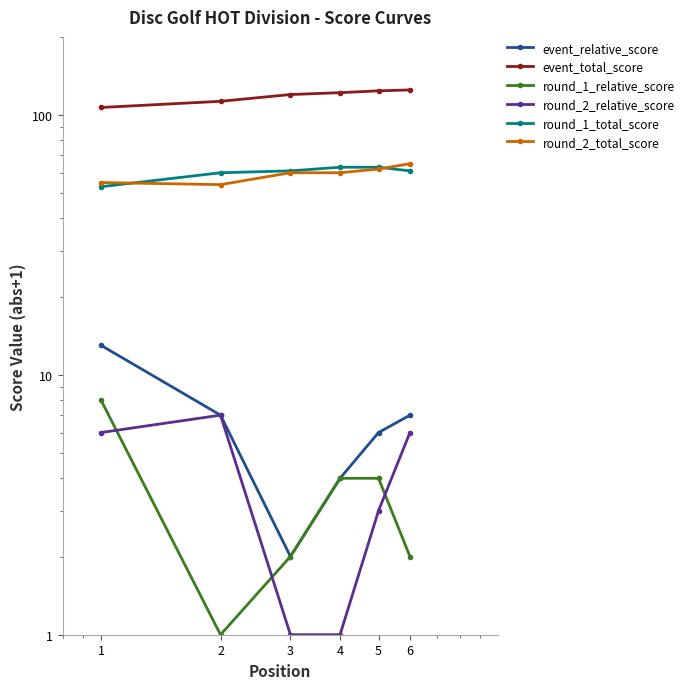

True or false: round_2_relative_score has more than 1 interior local peaks.

False